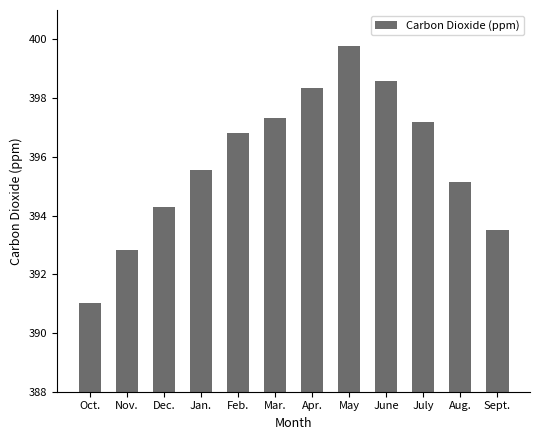

How many bars are there in total?

12